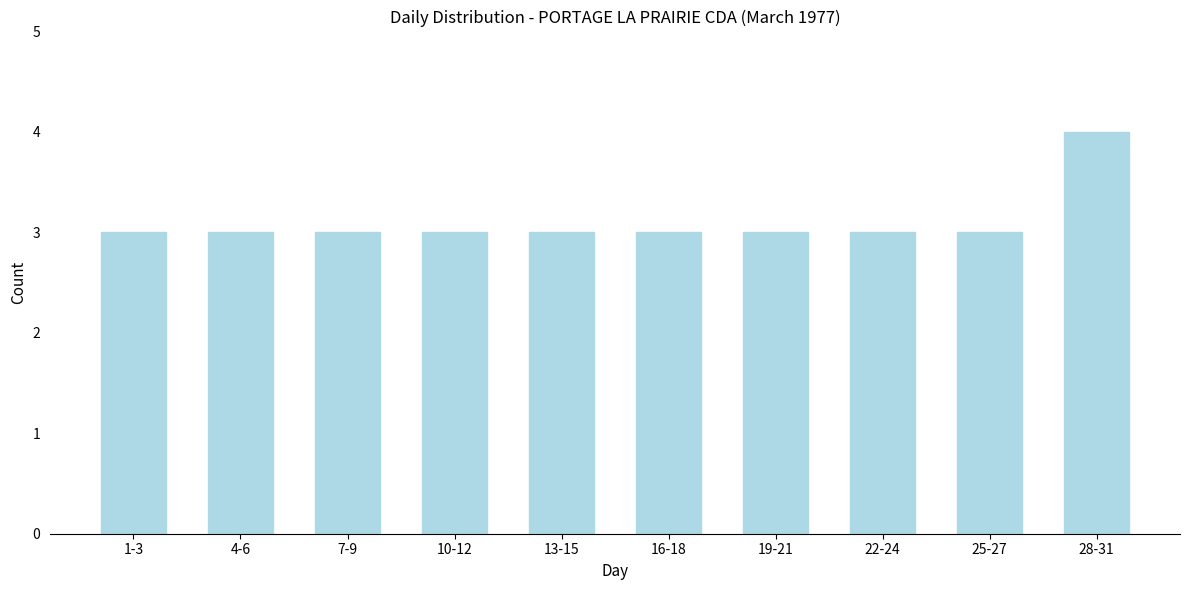

Reading left to right, list all the values displayed in this chart.

3	3	3	3	3	3	3	3	3	4